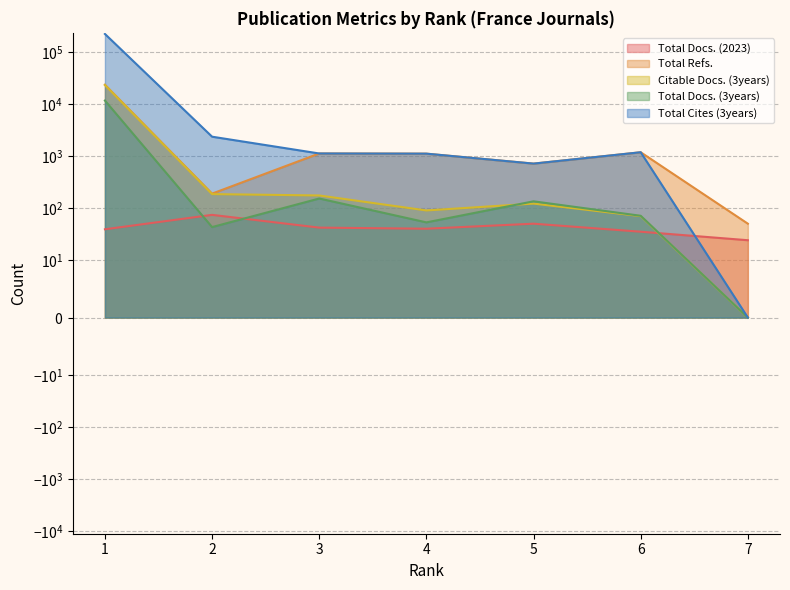

What is the value of the Total Cites (3years) point at the 2nd from the left?

2378